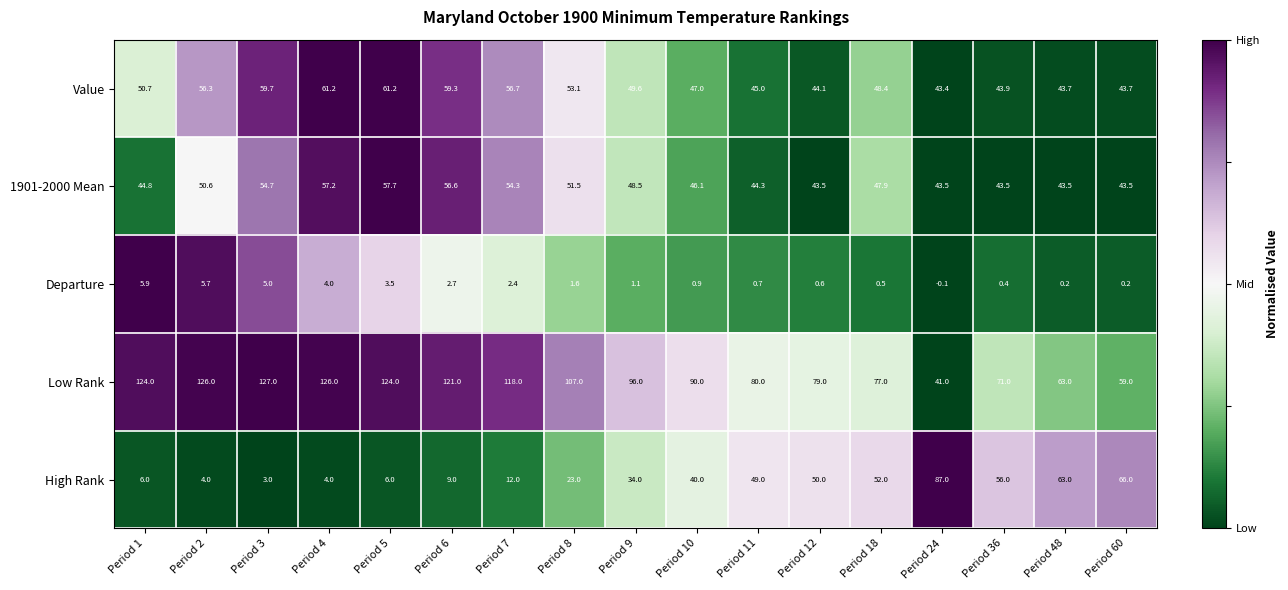

True or false: Value has a value of 43.4 at Period 24.

True